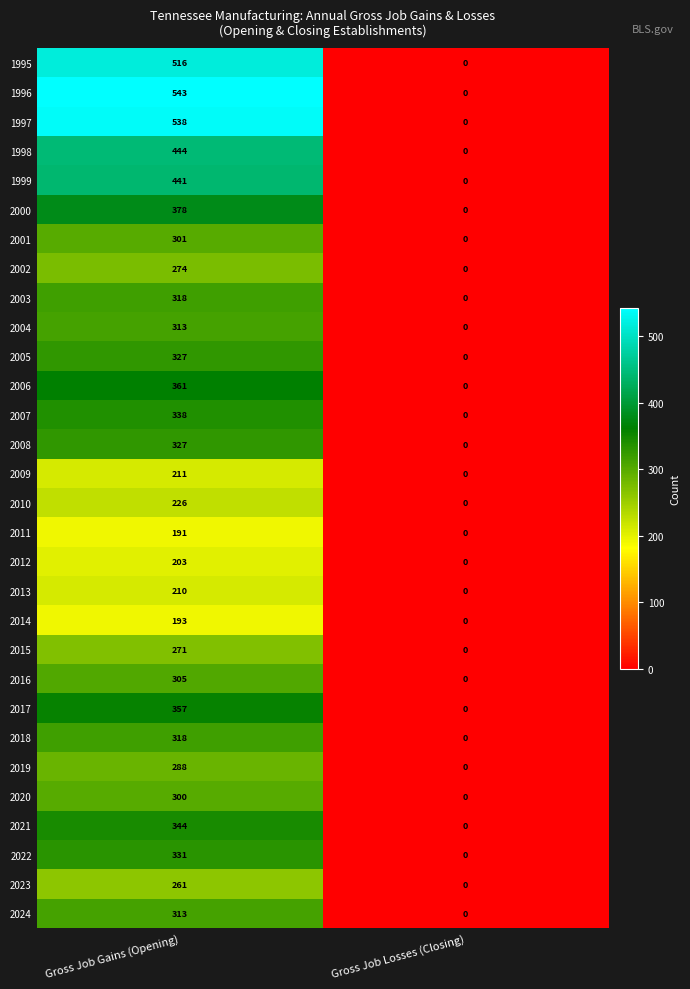

Count the number of categories in the chart.

2